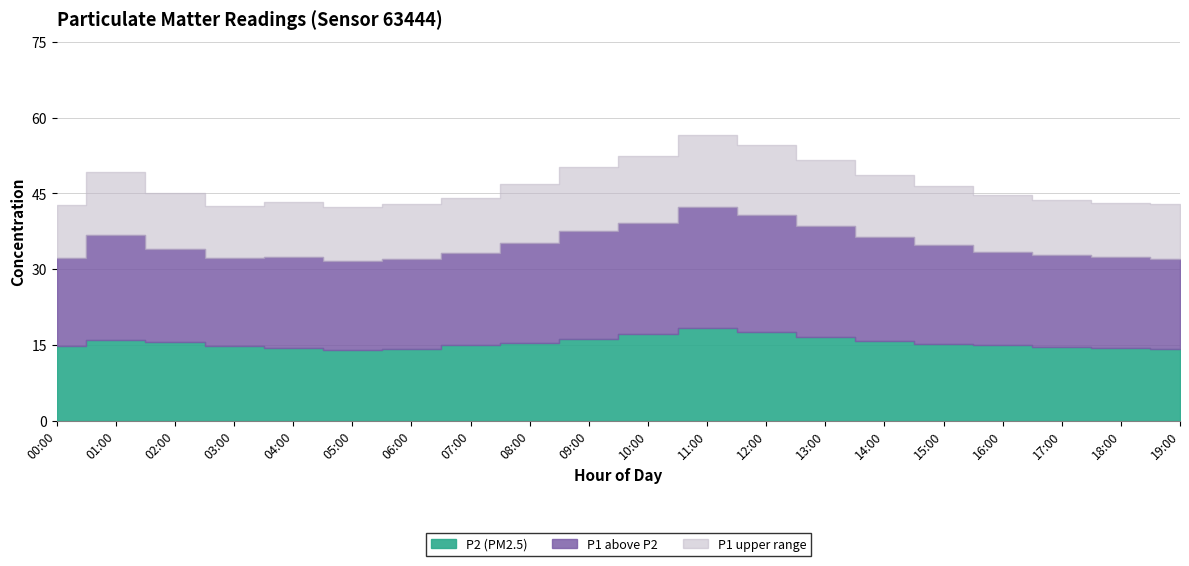

How many interior local valleys does the P1 series have?

2